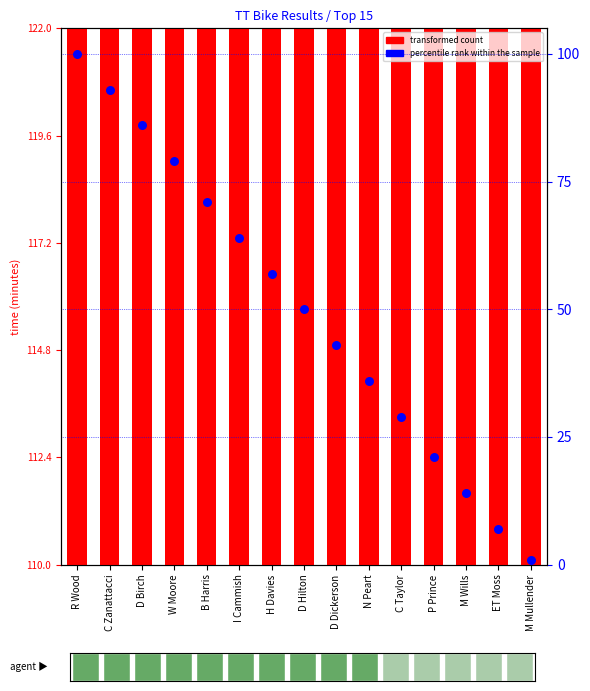

Which series has the largest total across all categories?

transformed count